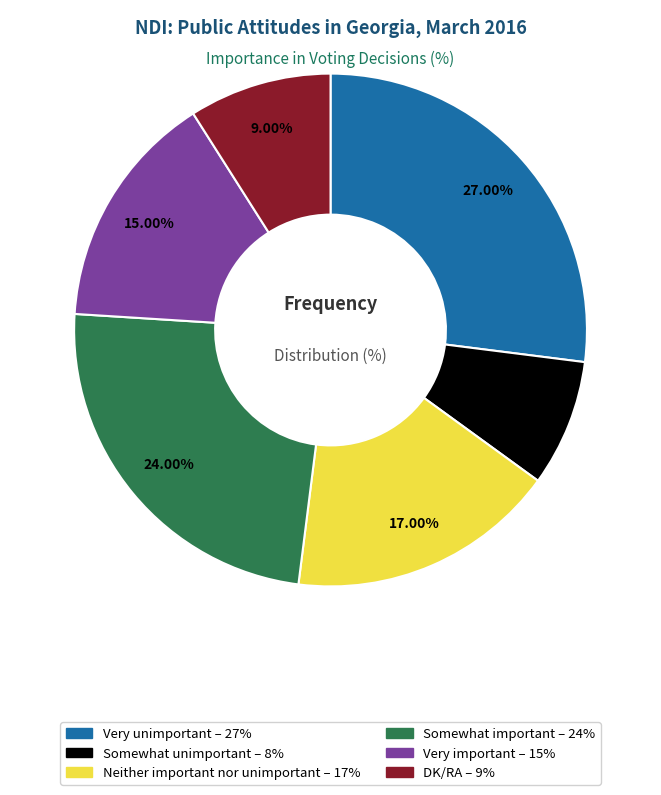

Is Neither important nor unimportant the majority of the pie?

No